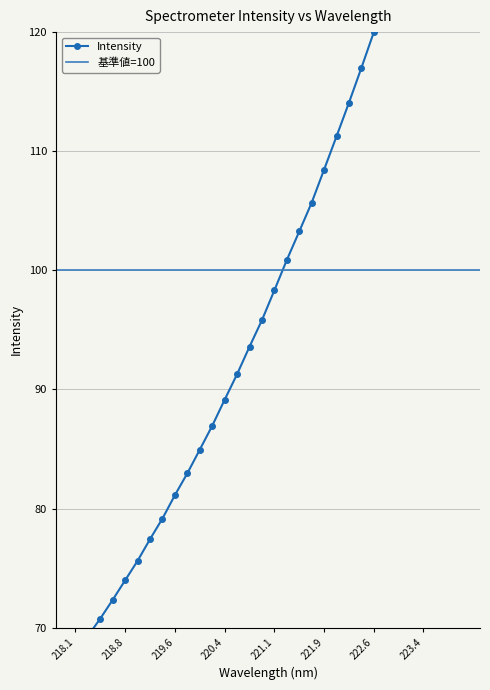

Rank the categories by value from highest to lowest.

223.9802, 223.7895, 223.5987, 223.408, 223.2172, 223.0264, 222.8355, 222.6447, 222.4538, 222.263, 222.0721, 221.8812, 221.6902, 221.4993, 221.3083, 221.1174, 220.9264, 220.7354, 220.5444, 220.3533, 220.1623, 219.9712, 219.7801, 219.589, 219.3979, 219.2067, 219.0156, 218.8244, 218.6332, 218.442, 218.2508, 218.0596